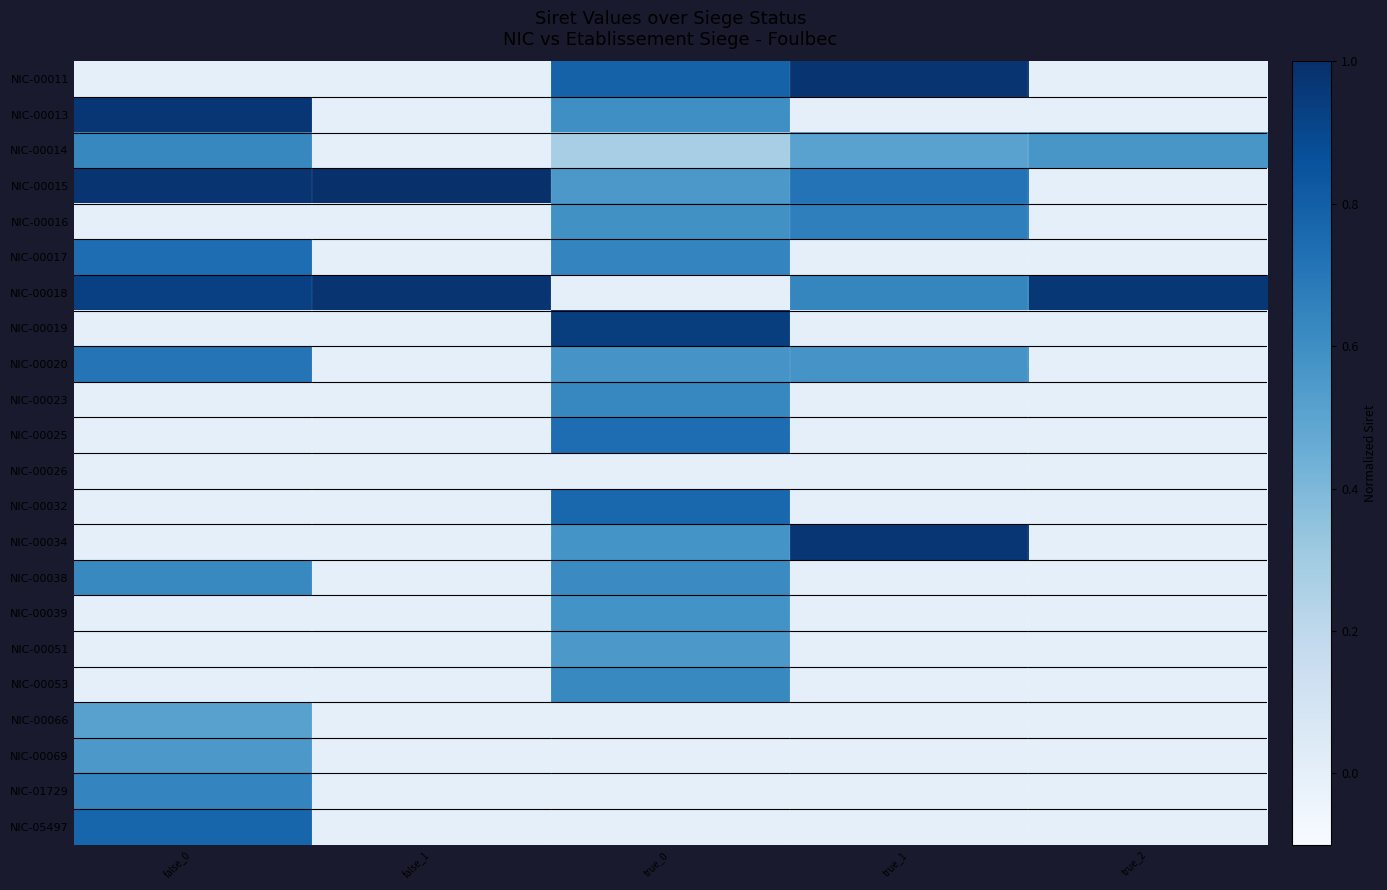

Which label corresponds to the largest value in the chart?

false_1